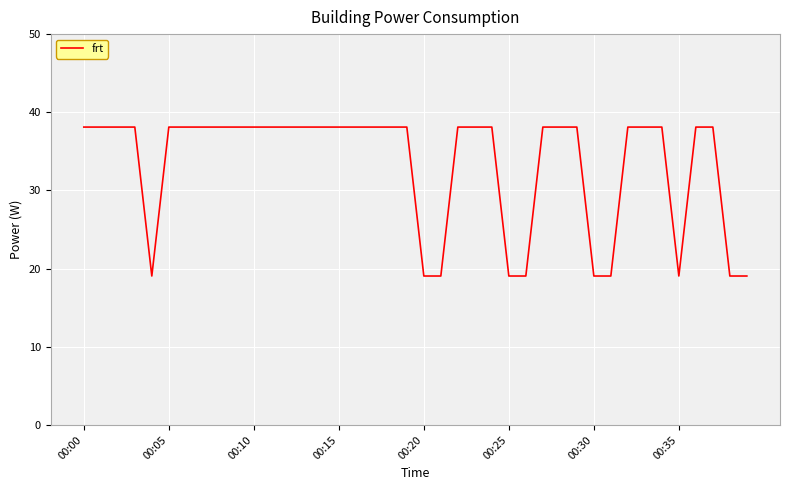

What is the smallest value displayed?

19.1